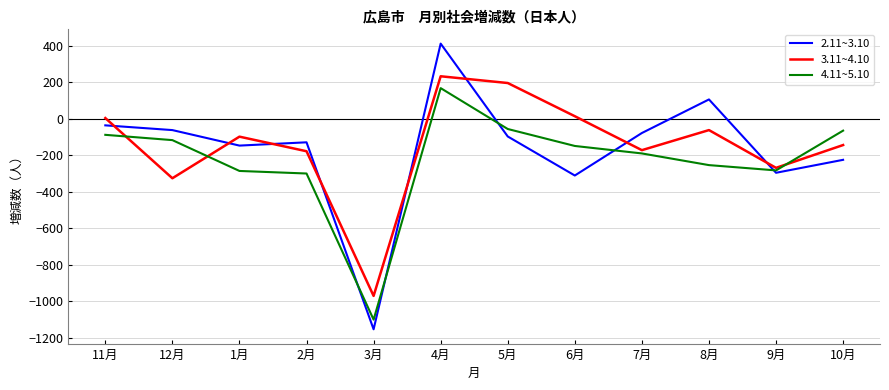

The value of 3.11~4.10 at 12月 is -326. True or false?

True